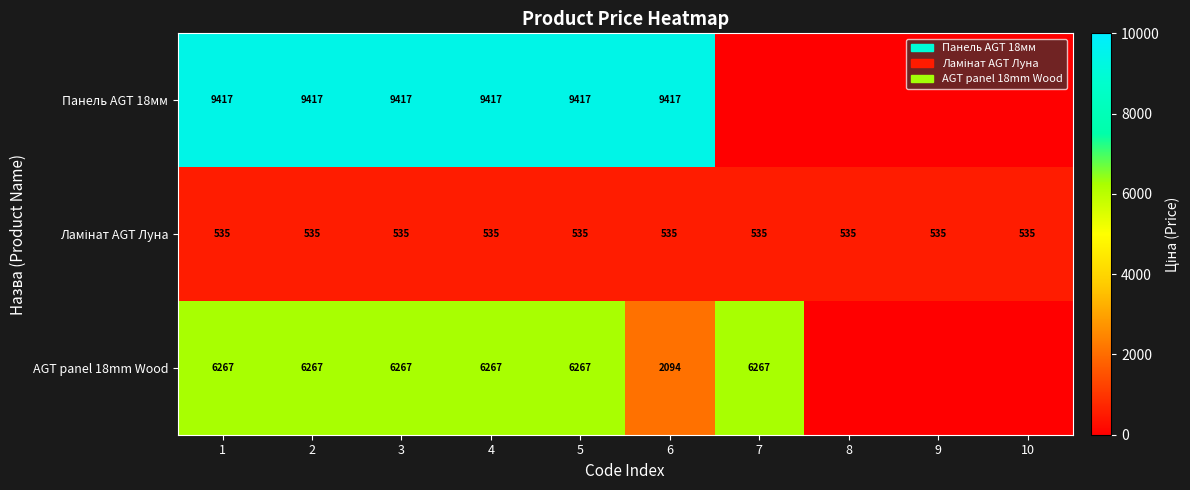

What is the total value across all series at 1?

16219